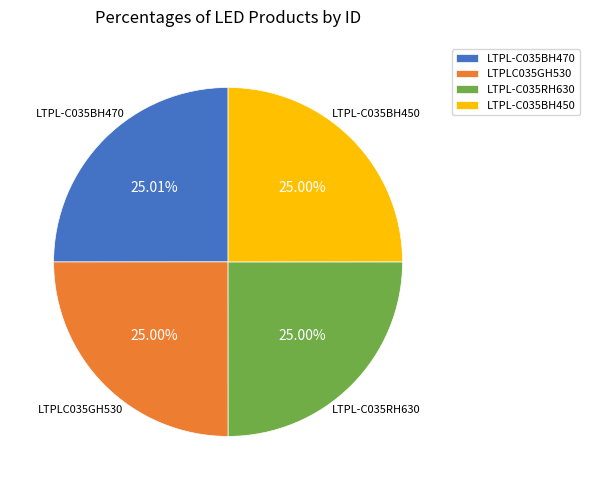

Approximately how many times larger is the value at LTPL-C035BH450 compared to LTPL-C035BH470?

1.0